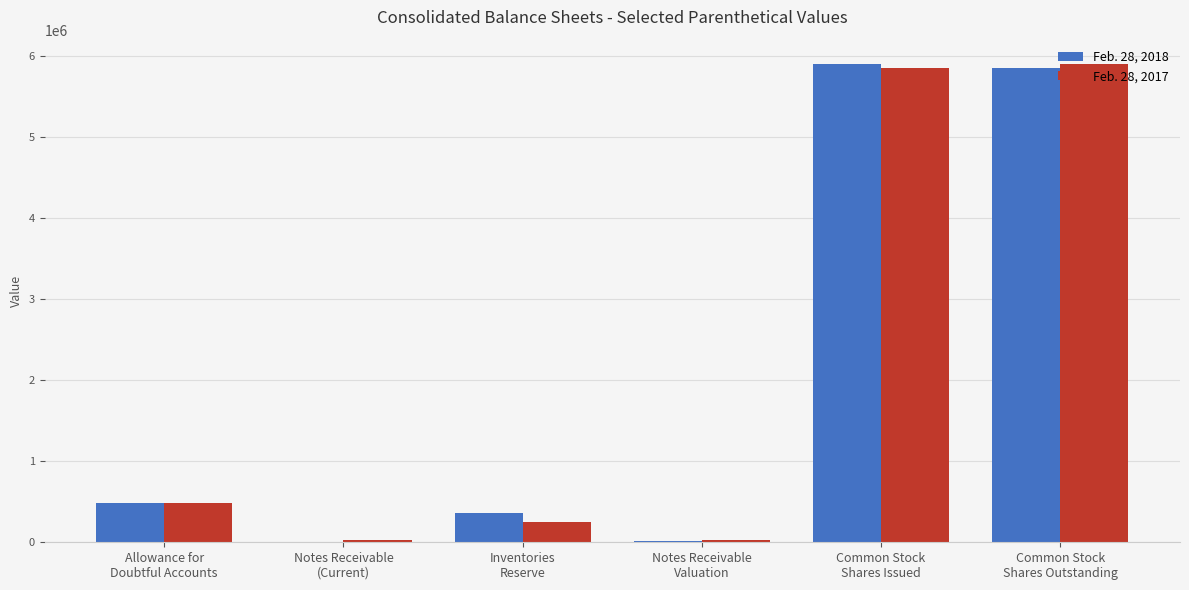

What is the sum of the Feb. 28, 2018 values at Common Stock
Shares Issued and Notes Receivable
Valuation?

5920936